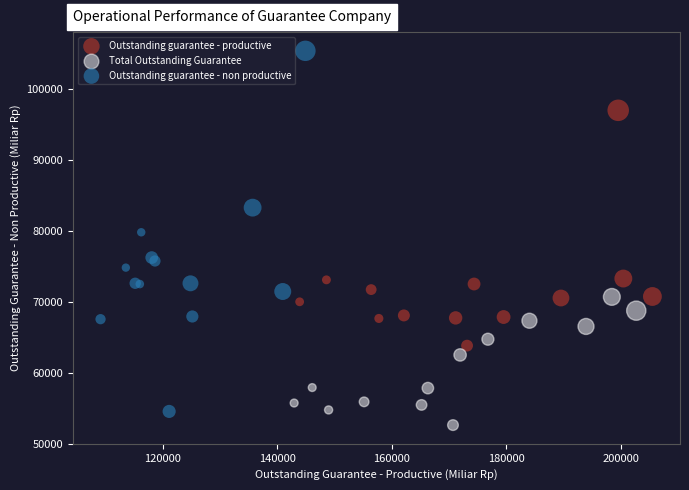

Which series contains the highest Y value?

Outstanding guarantee - non productive